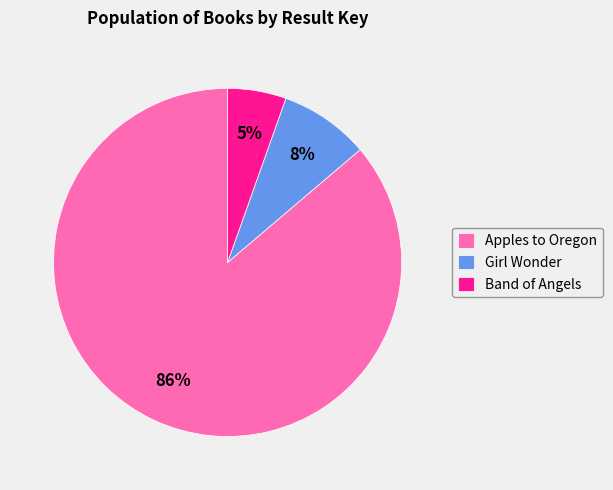

Combined, do Girl Wonder and Band of Angels account for over 50%?

No